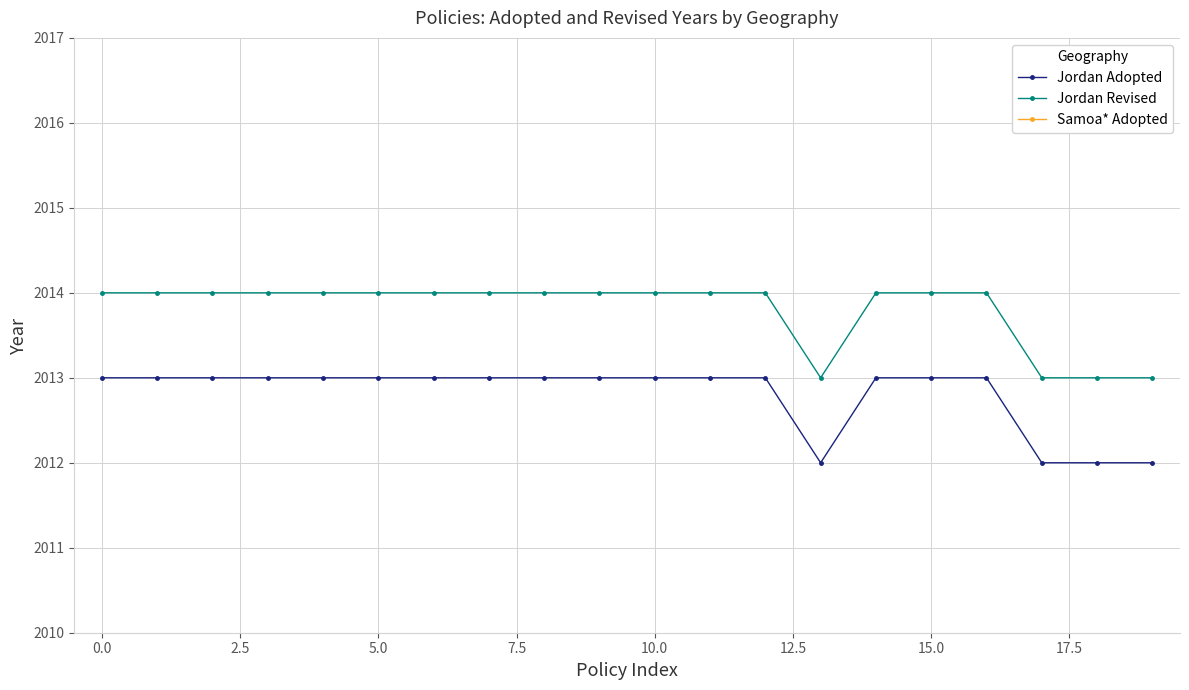

True or false: Jordan Revised has a value of 2014 at 10.0.

True